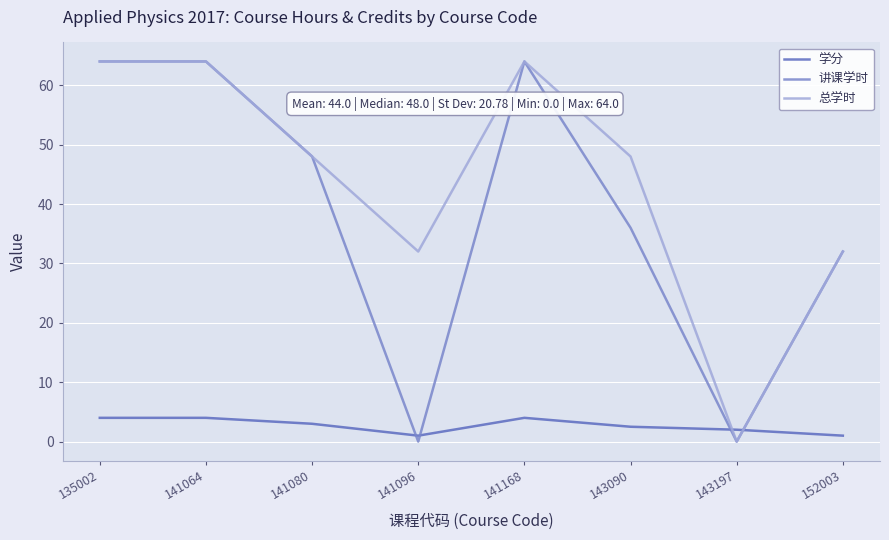

What is the total value across all series at 143090?

86.5